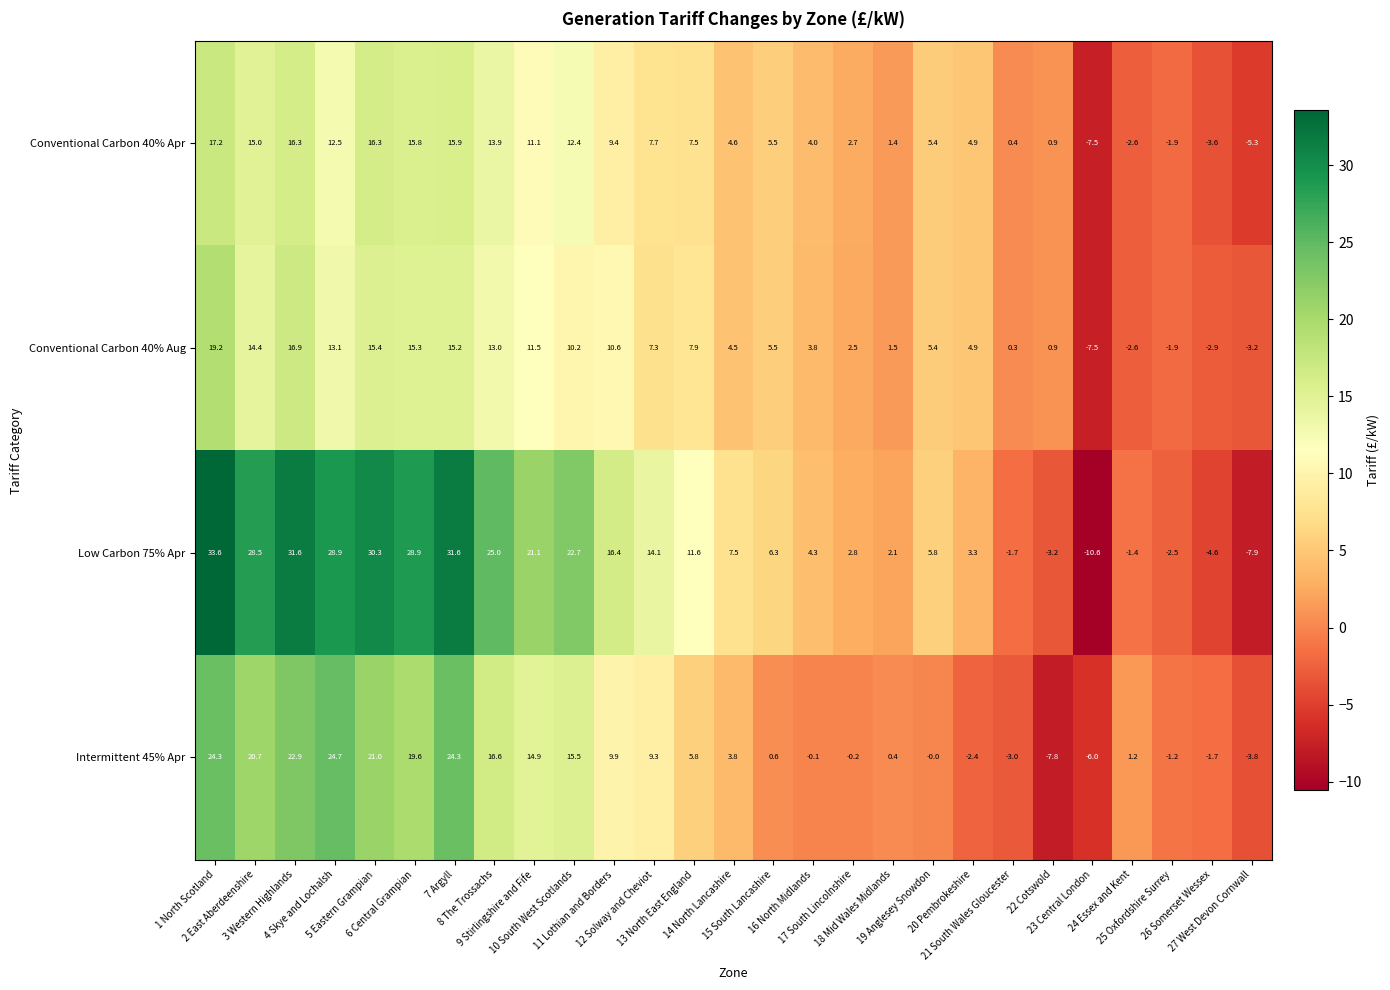

What is the smallest value displayed?

-10.6